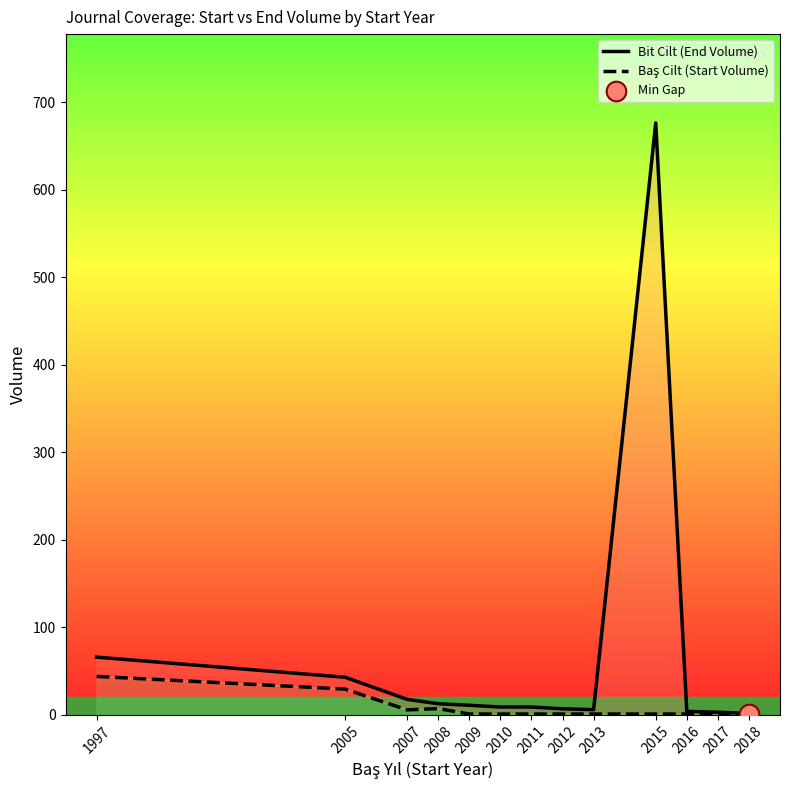

At how many categories does at least one series exceed 127?

1